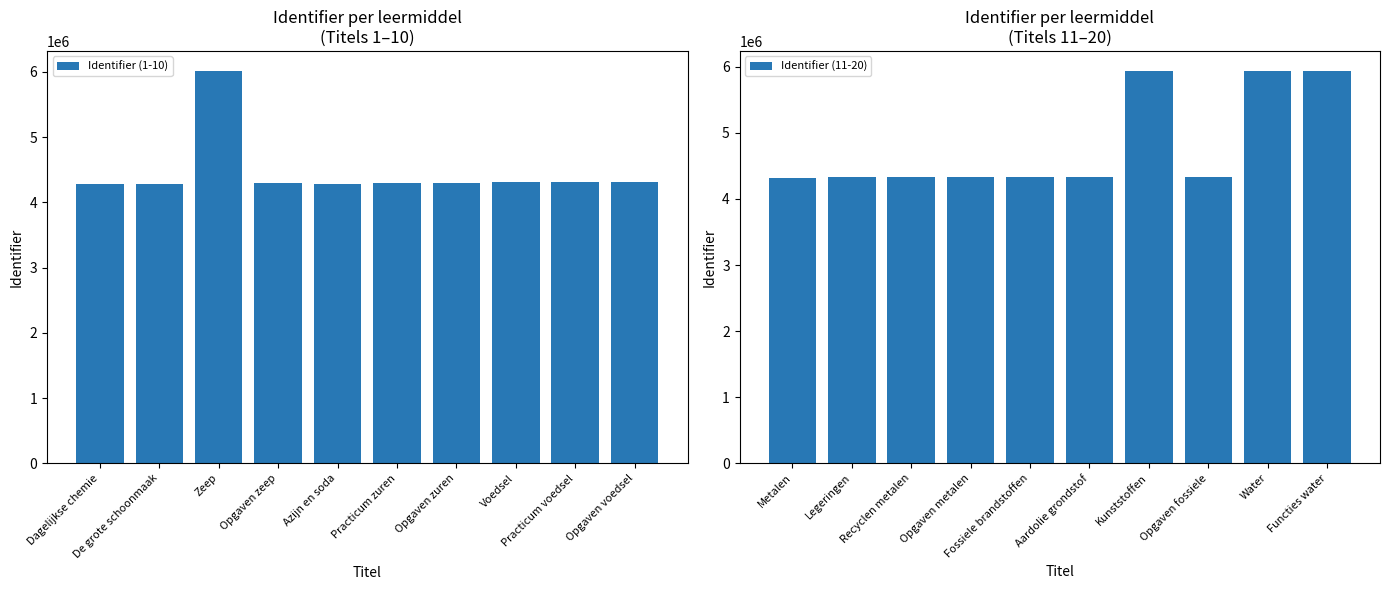

What is the average value of the Identifier (1-10) series?

4466544